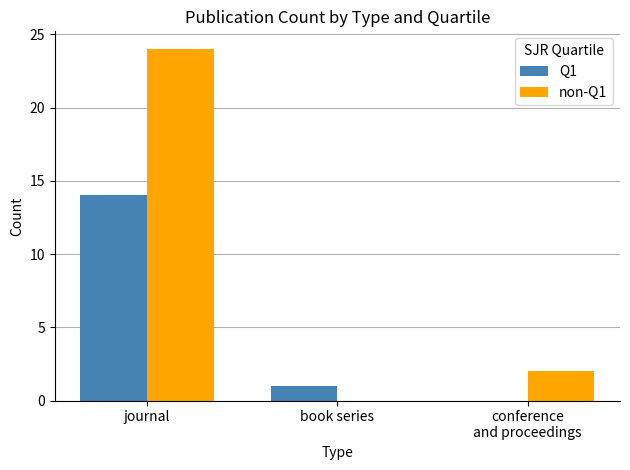

What is the maximum value shown in the chart?

24